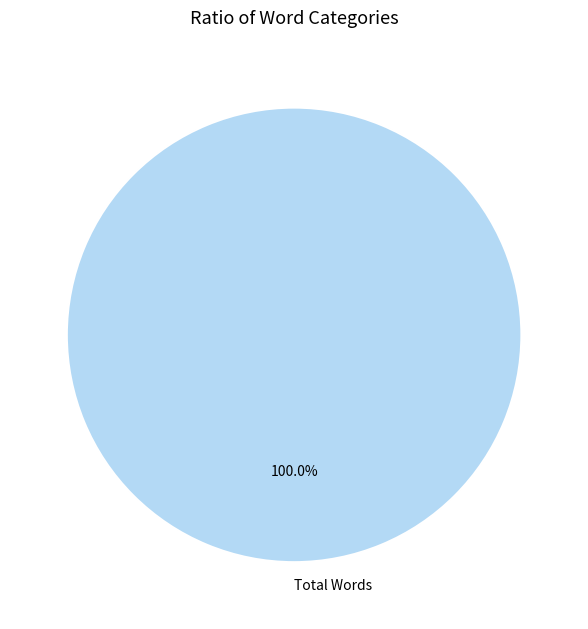

Rank the categories by value from lowest to highest.

Total Words